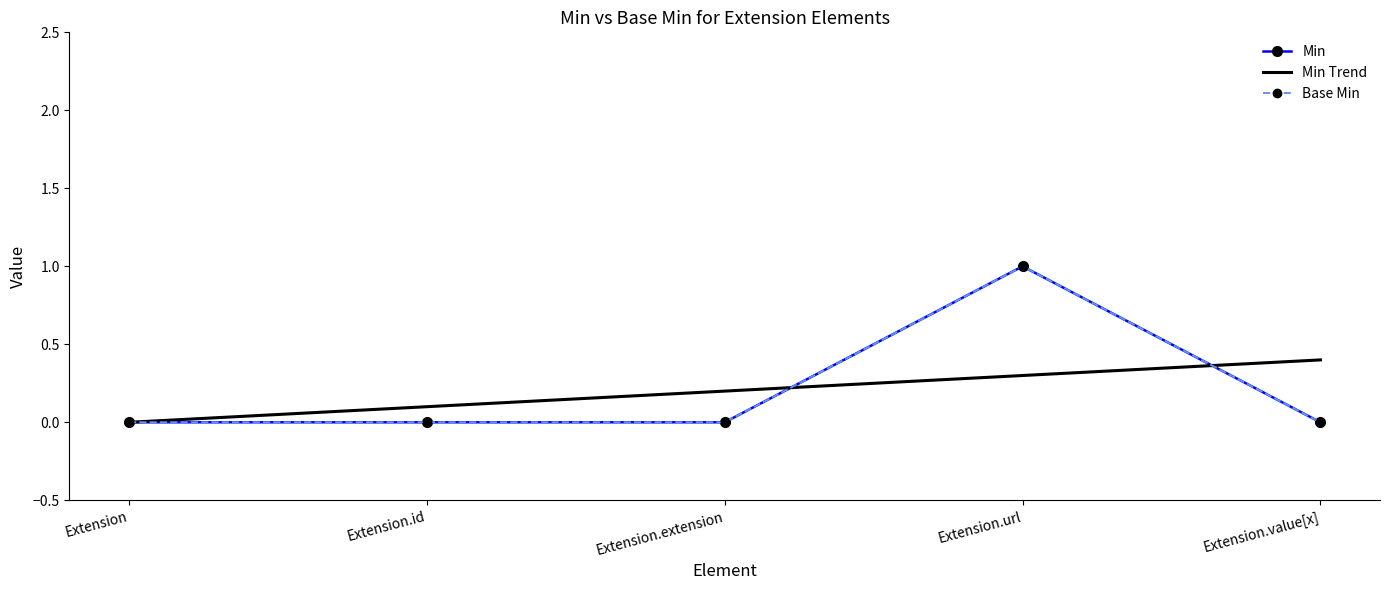

True or false: Min has a value of 1.0 at Extension.url.

True